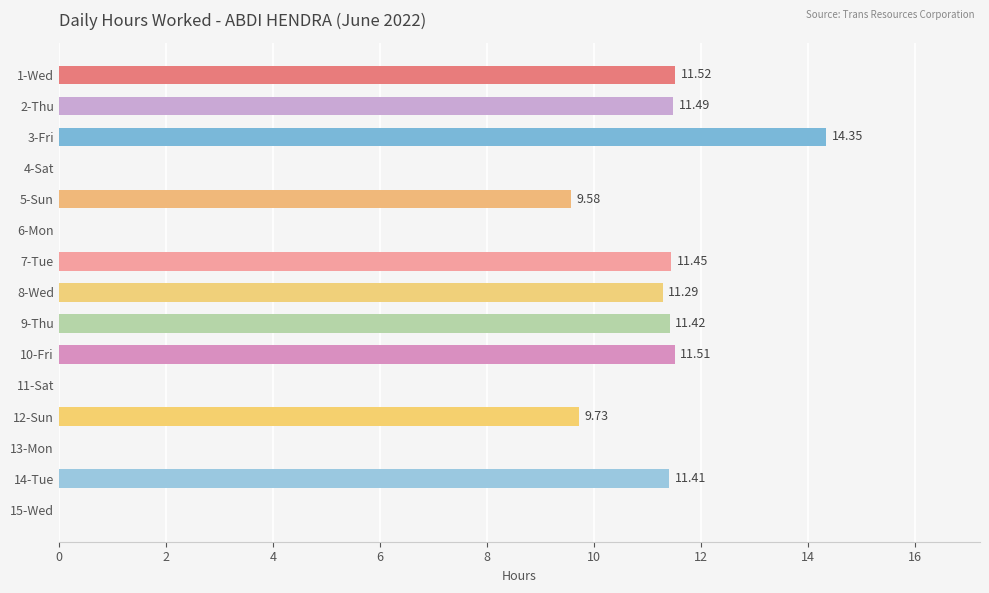

What is the change in value from 6-Mon to 9-Thu?

+11.4